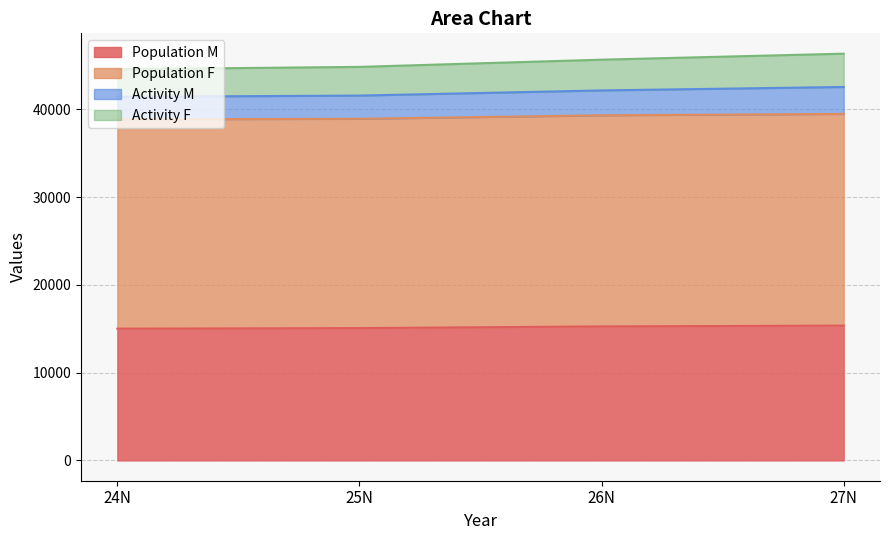

What is the total value across all series at 27N?

46334